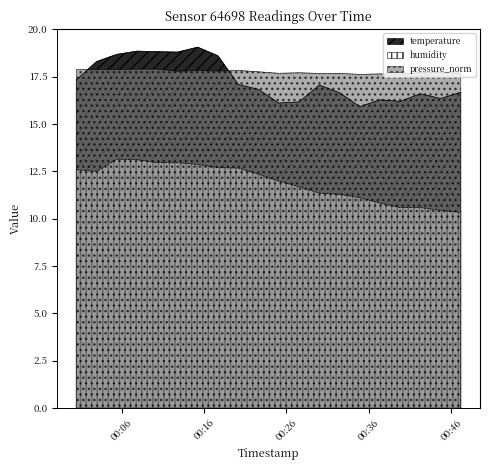

True or false: humidity and pressure_norm intersect in this chart.

False